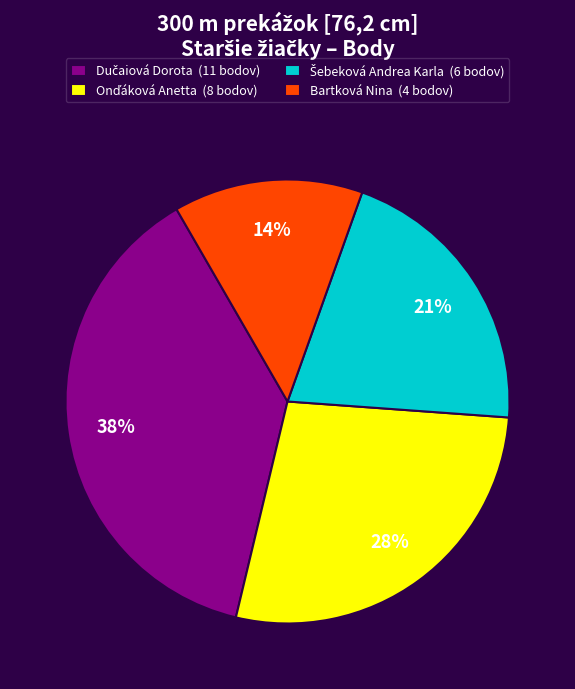

To the nearest percent, what is the average slice percentage?

25%